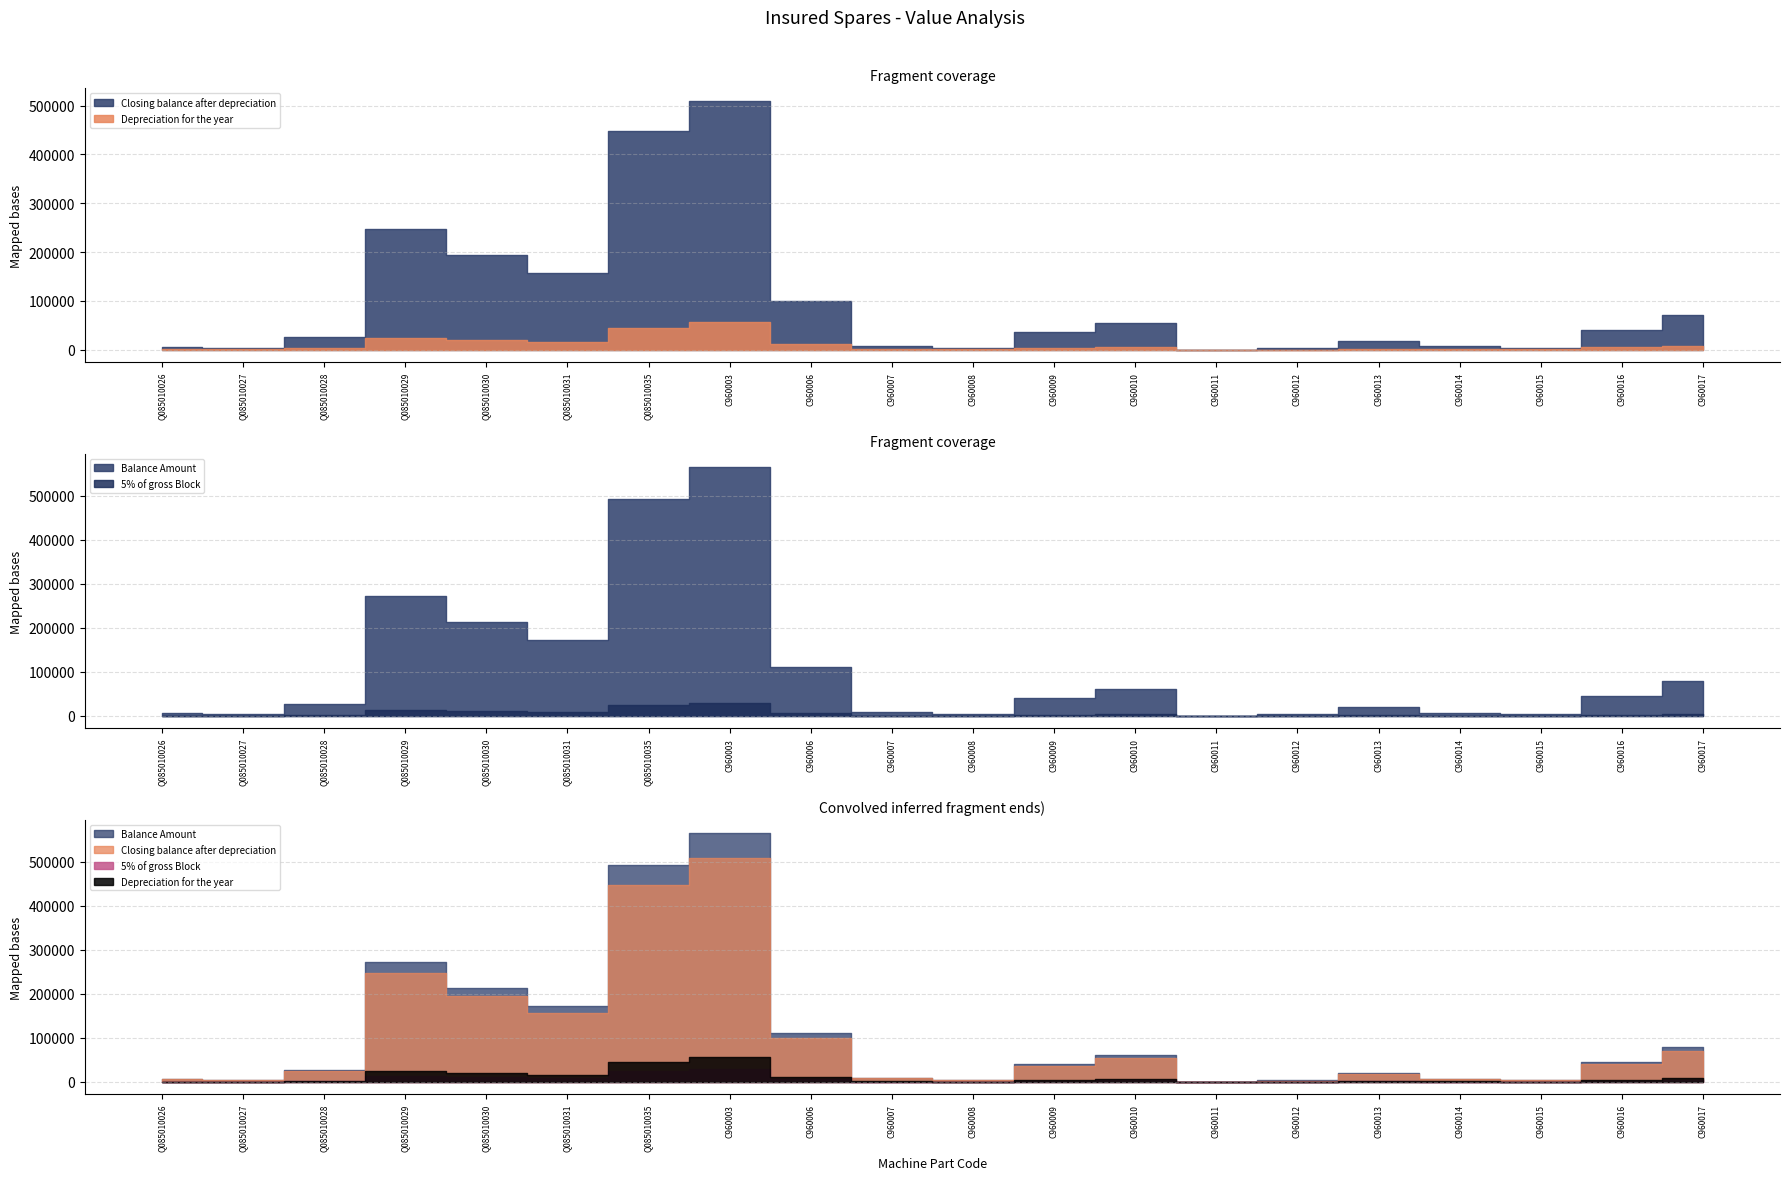

True or false: Closing balance after depreciation and Depreciation for the year cross at least once.

False